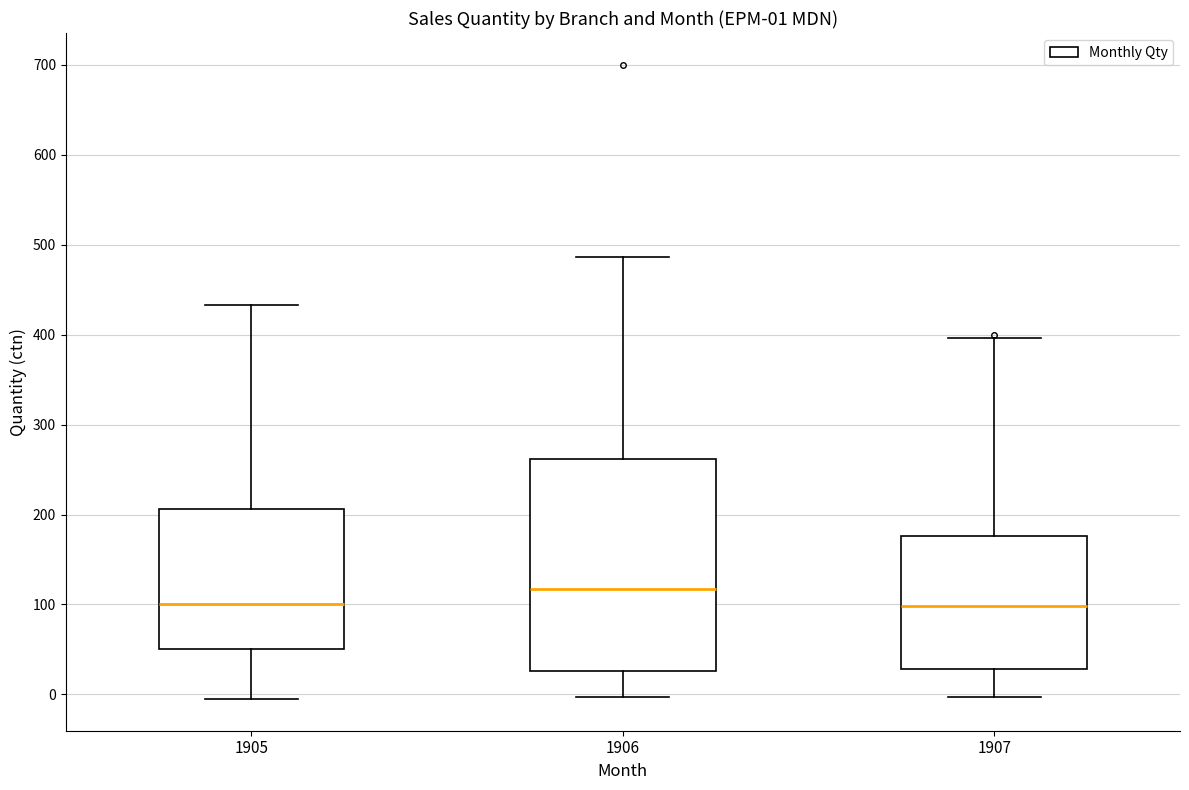

Which box is the tallest, from its lower edge to its upper edge?

1906